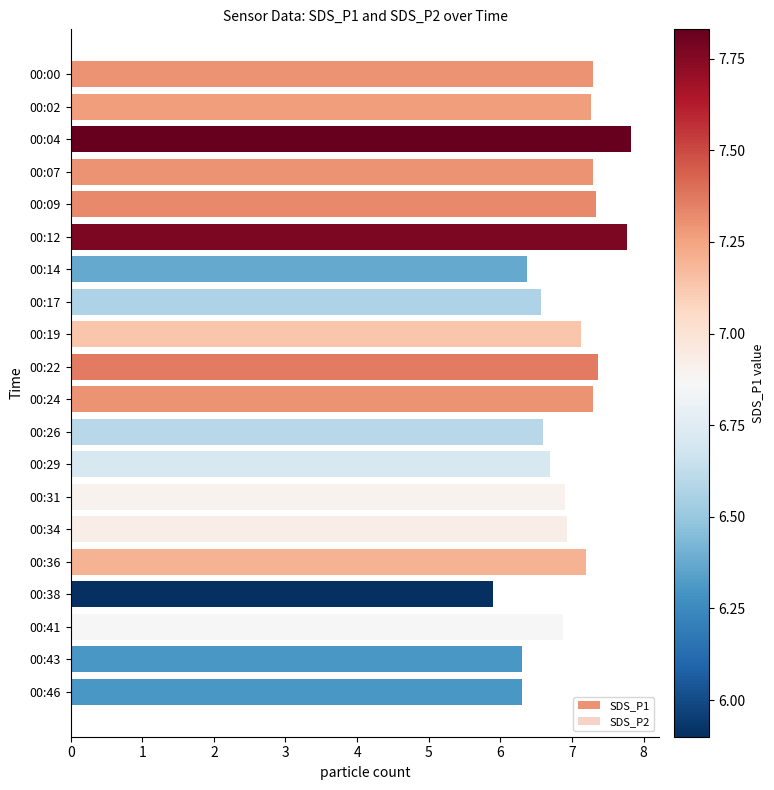

Which series has the largest range (max minus min)?

SDS_P1